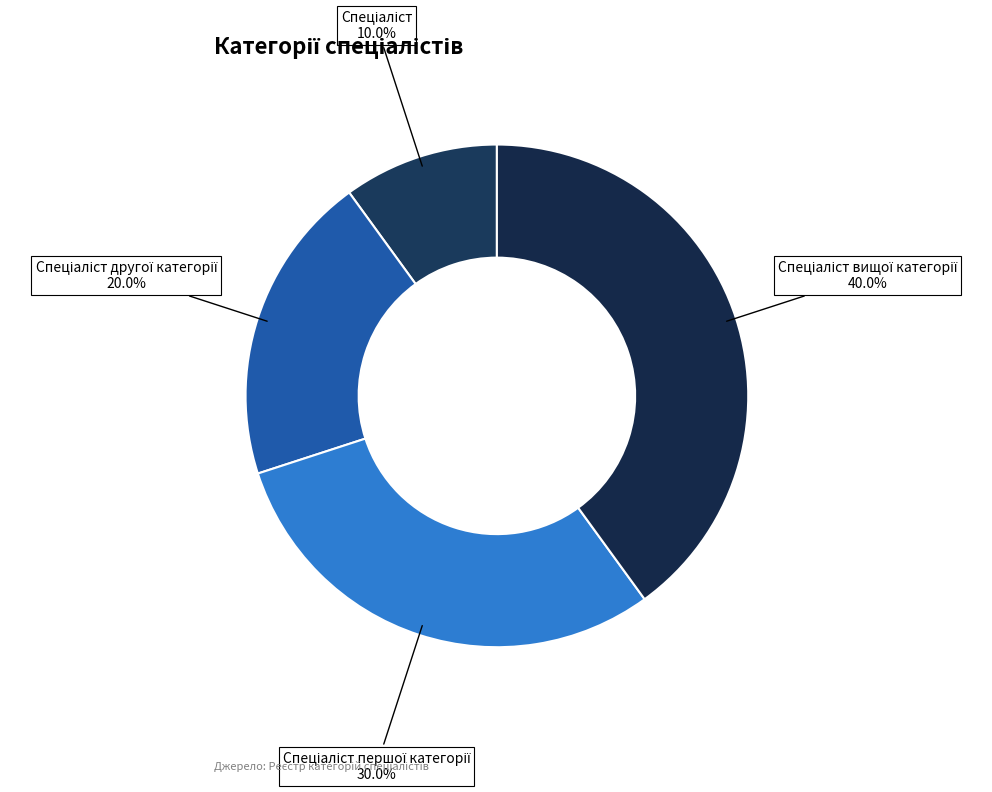

Does any single category account for the majority?

No